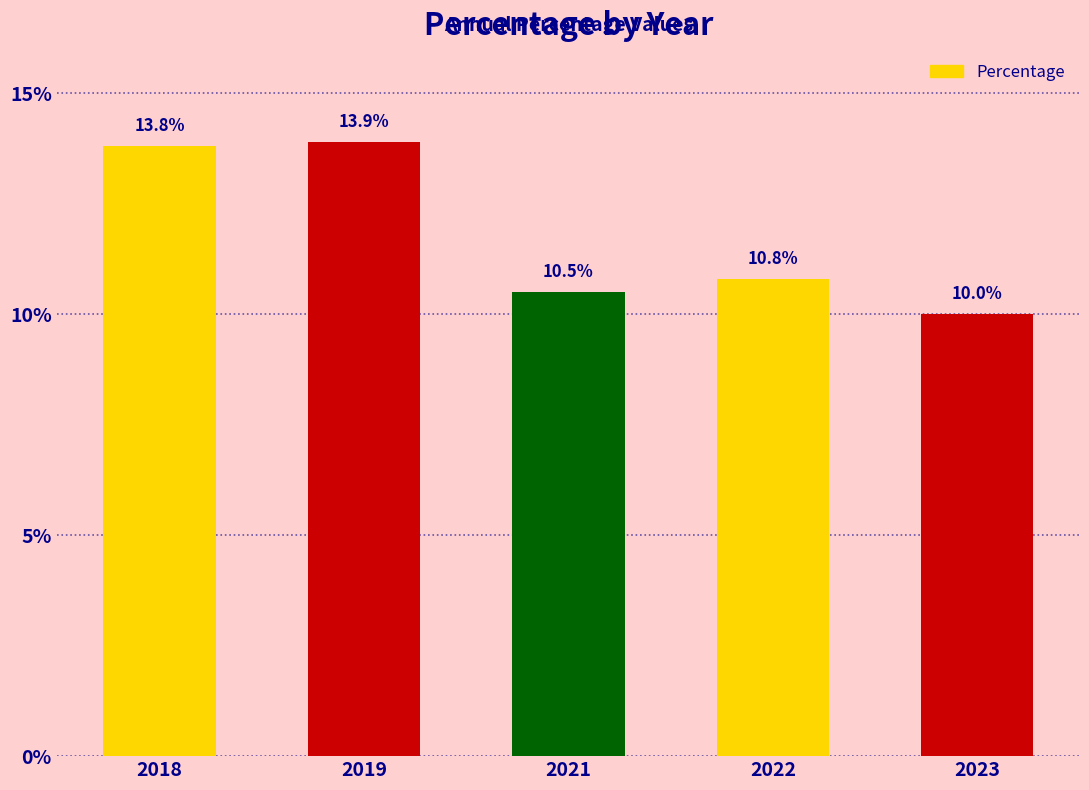

Rank the categories by value from highest to lowest.

2019, 2018, 2022, 2021, 2023